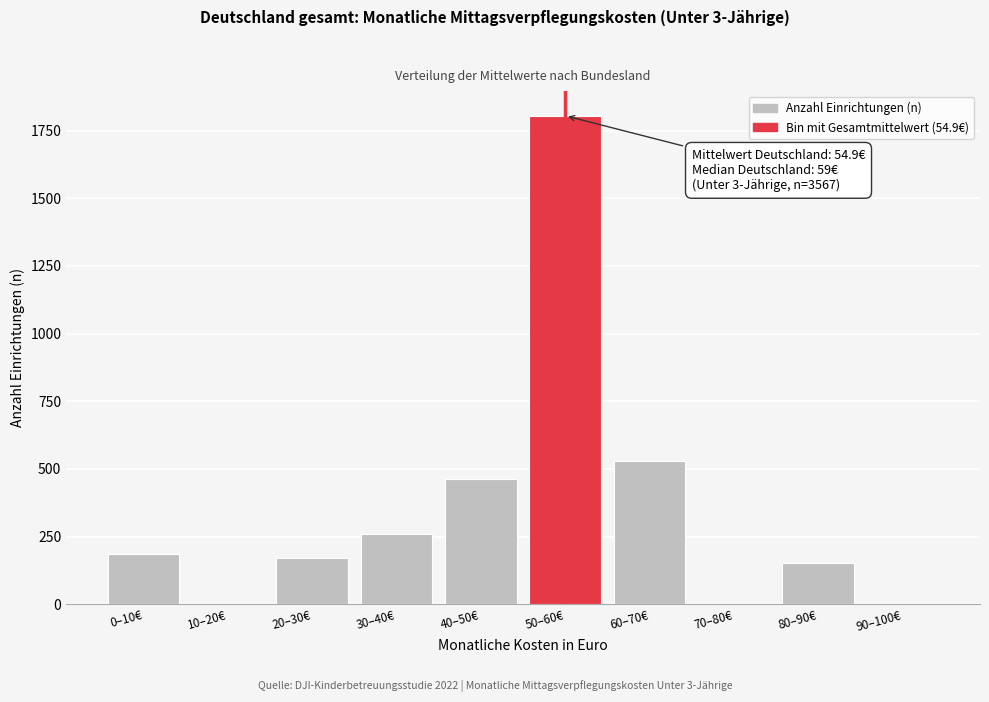

Reading left to right, transcribe all the data shown in this chart.

0–10€=185	10–20€=0	20–30€=172	30–40€=261	40–50€=463	50–60€=1805	60–70€=530	70–80€=0	80–90€=151	90–100€=0